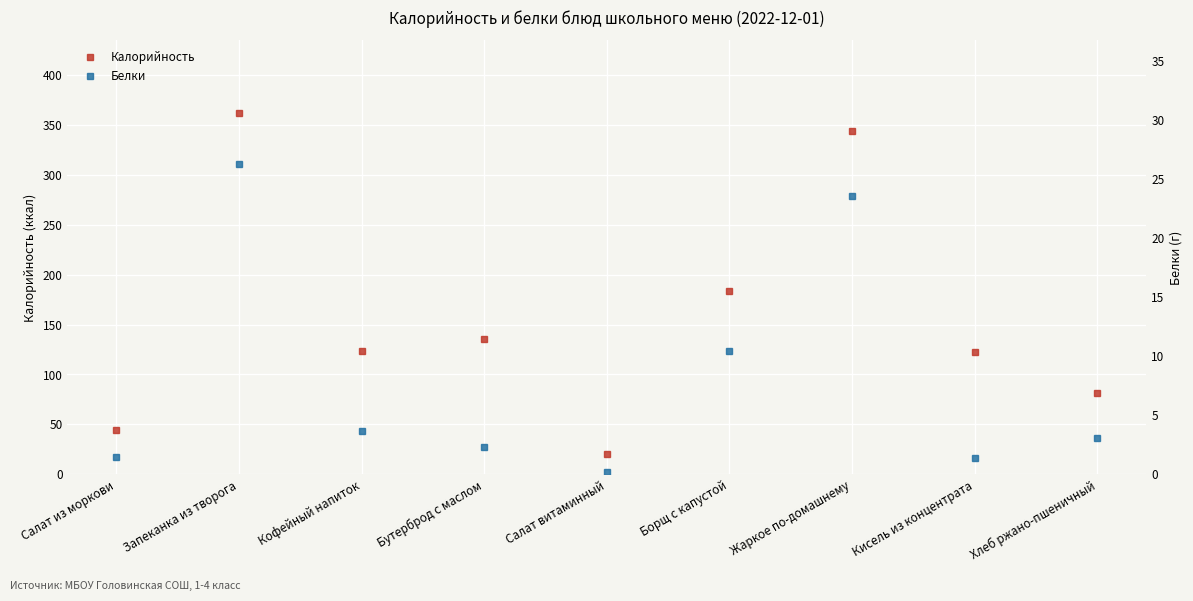

What is the label of the 9th point from the left?

Хлеб ржано-пшеничный